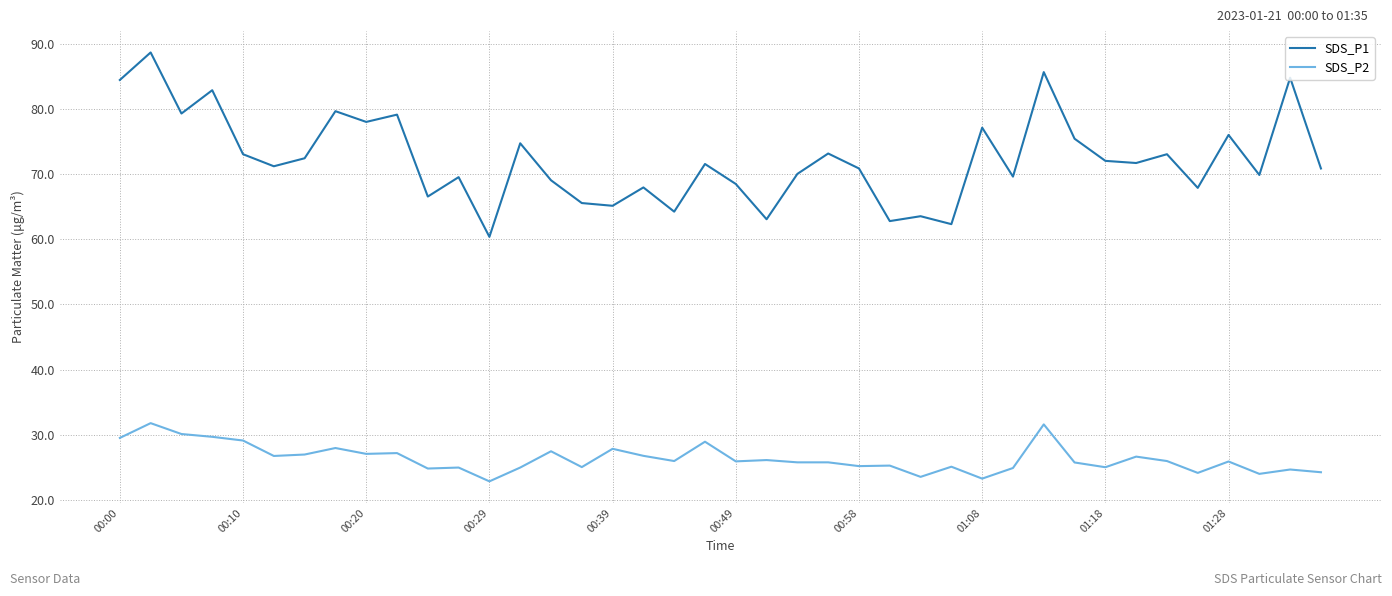

What is the greatest value displayed?

88.7